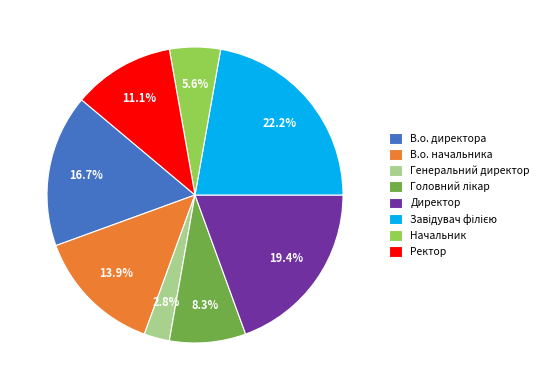

Do В.о. начальника and В.о. директора together represent more than half of the pie?

No